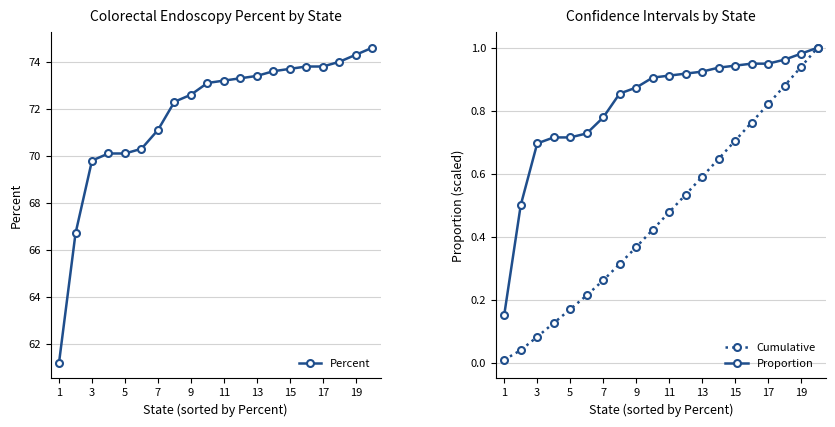

What is the difference between the maximum and minimum values in the Proportion series?

0.8